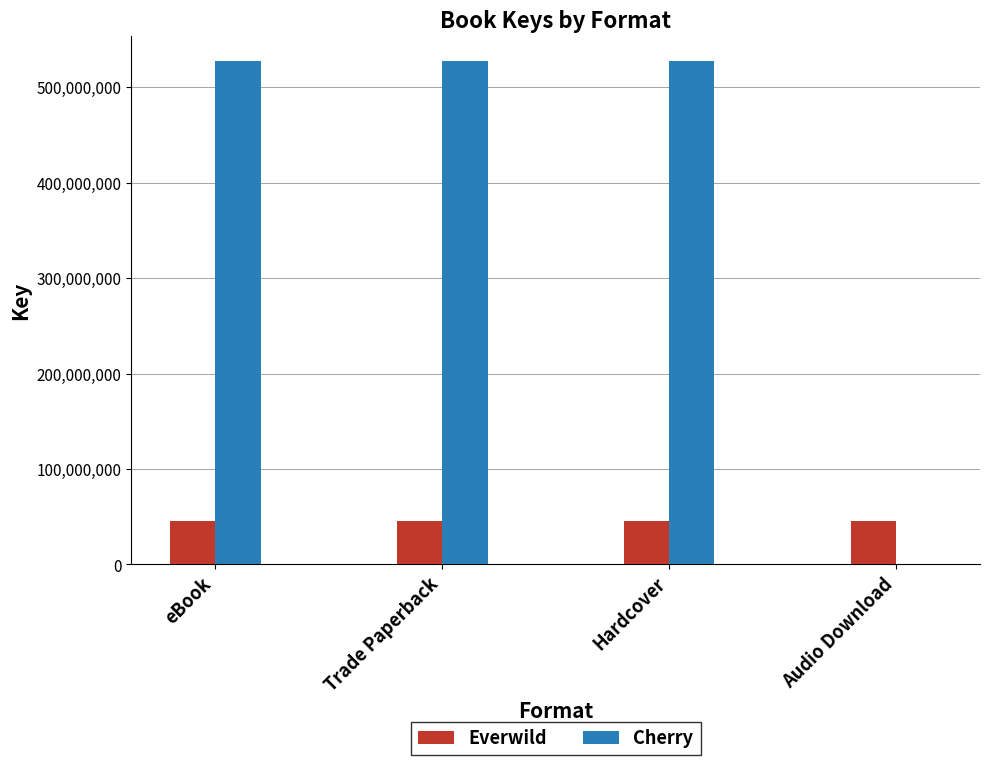

Count the number of data series in this chart.

2